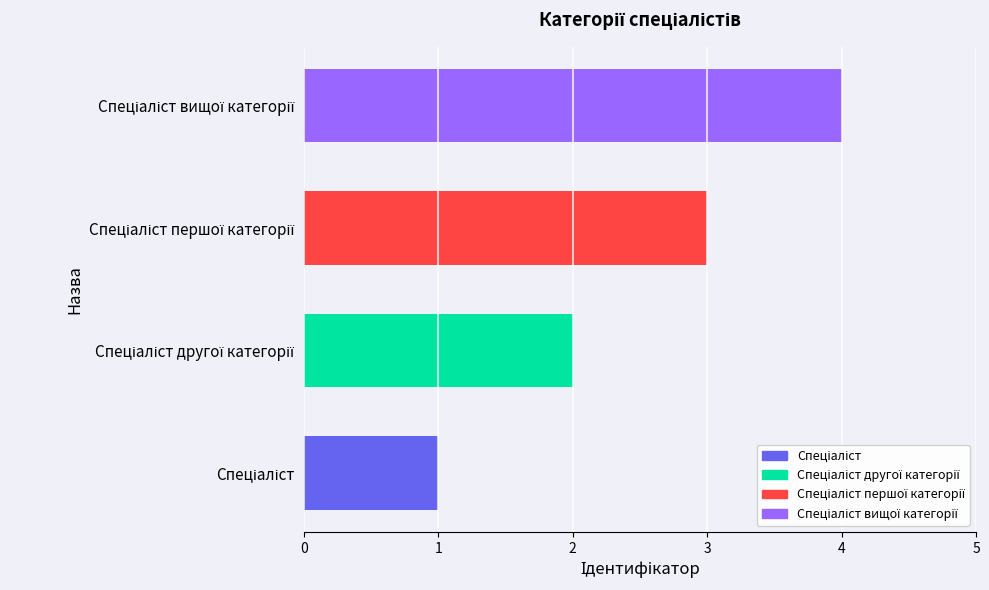

What is the difference between the maximum and minimum values?

3